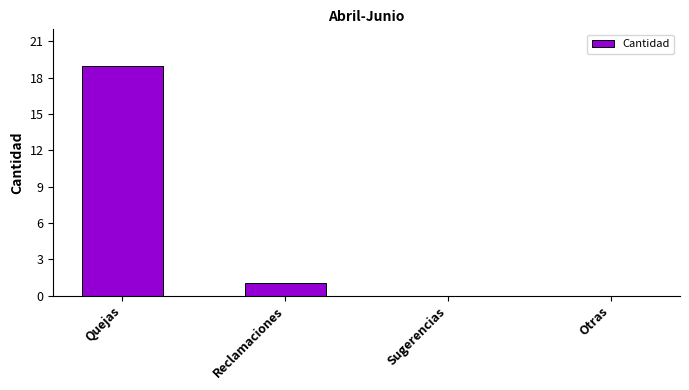

At which category does the chart reach its peak across all series?

Quejas